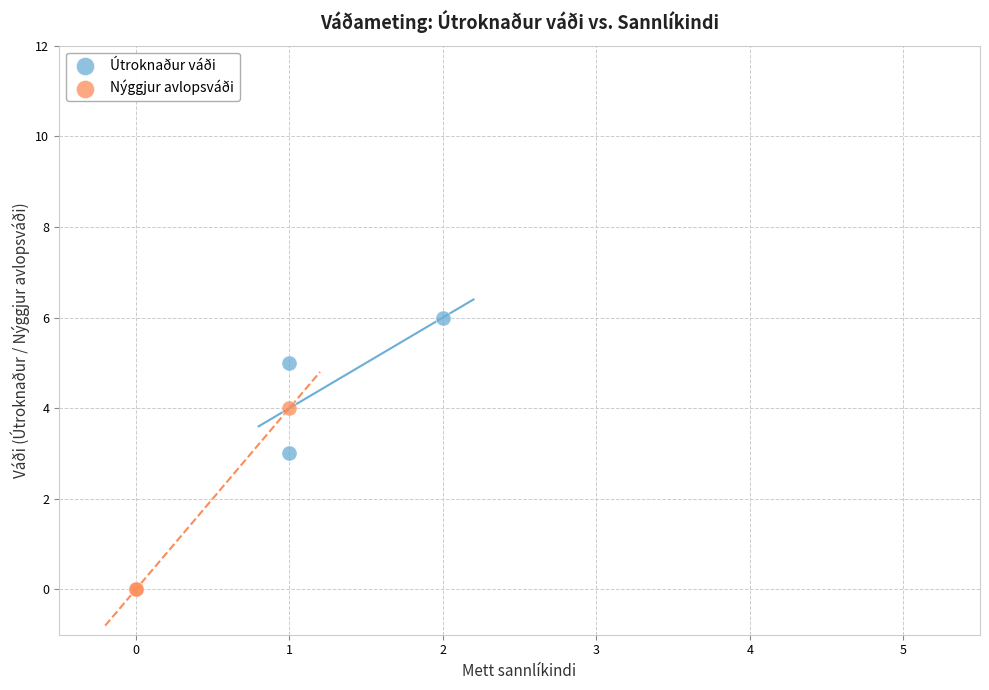

Which series has the widest spread of Y values?

Nýggjur avlopsváði